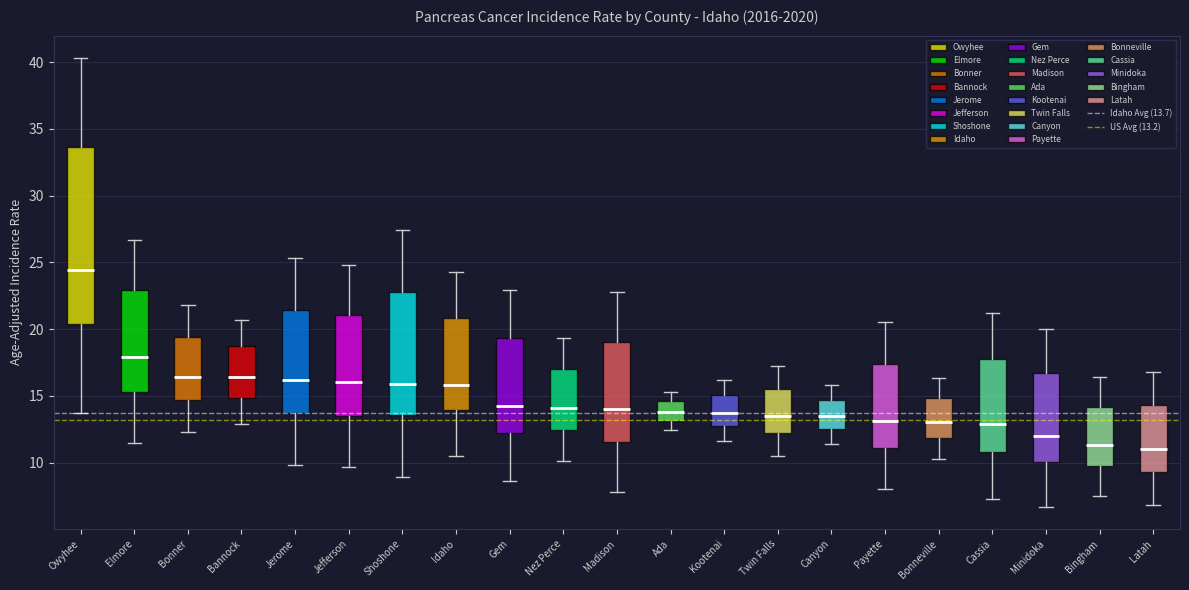

Where is the lower edge of the box for Jefferson on the y-axis? The values are not printed on the chart, so give them approximately, as read against the axis.

13.5